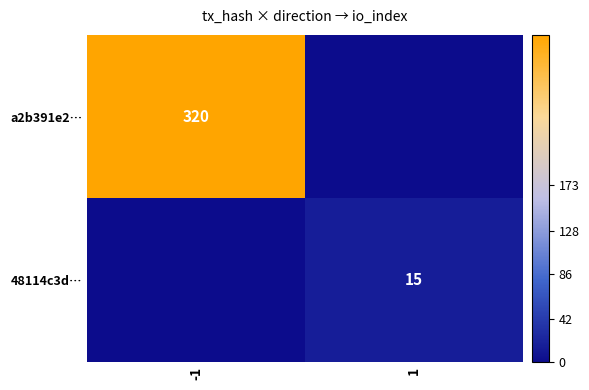

The value of a2b391e2… at -1 is 476. True or false?

False